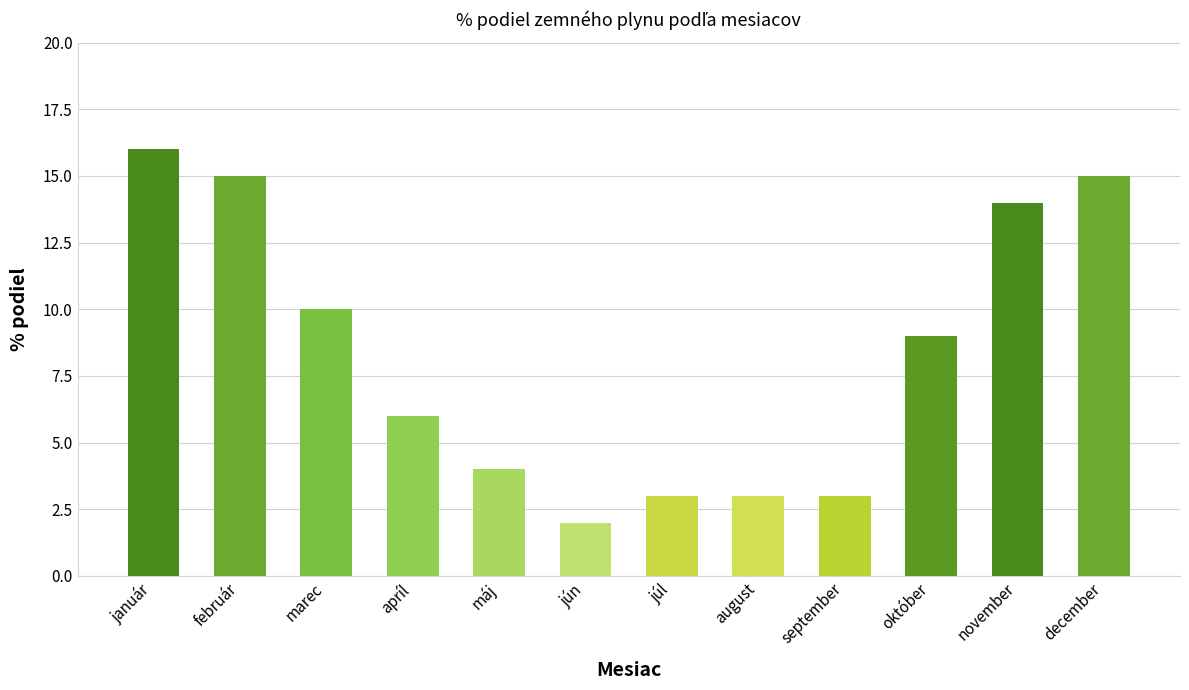

At which label is the value closest to 9?

október